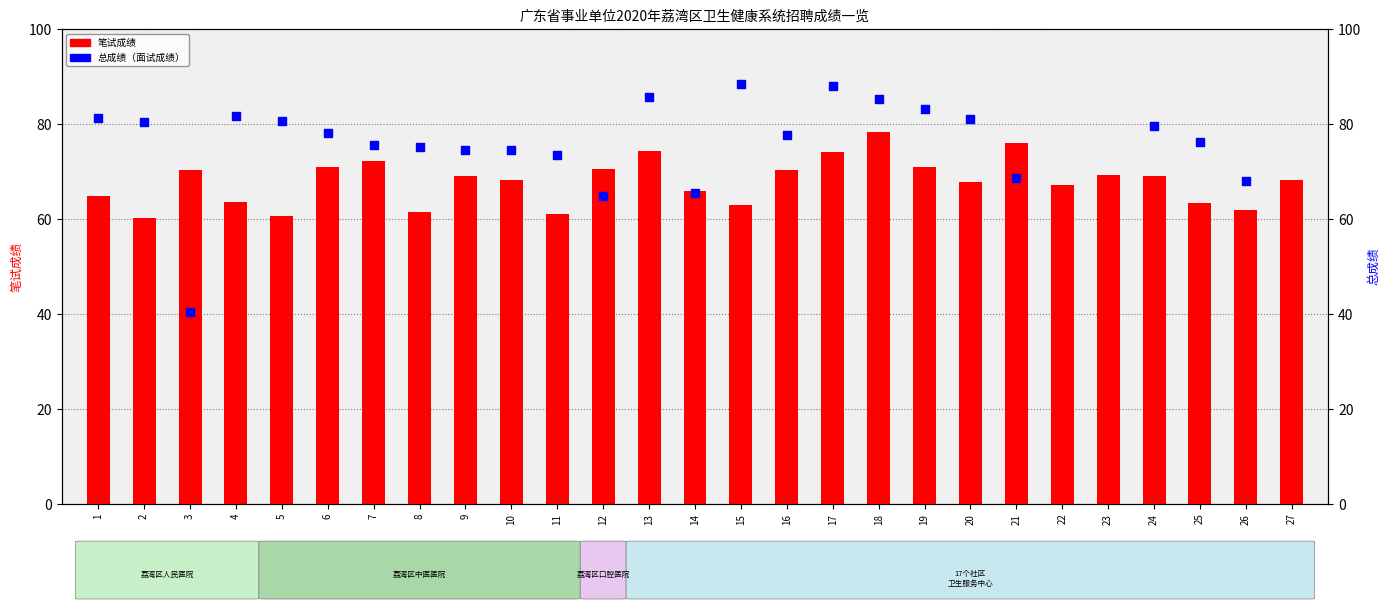

At which category is the sum across all series the highest?

18